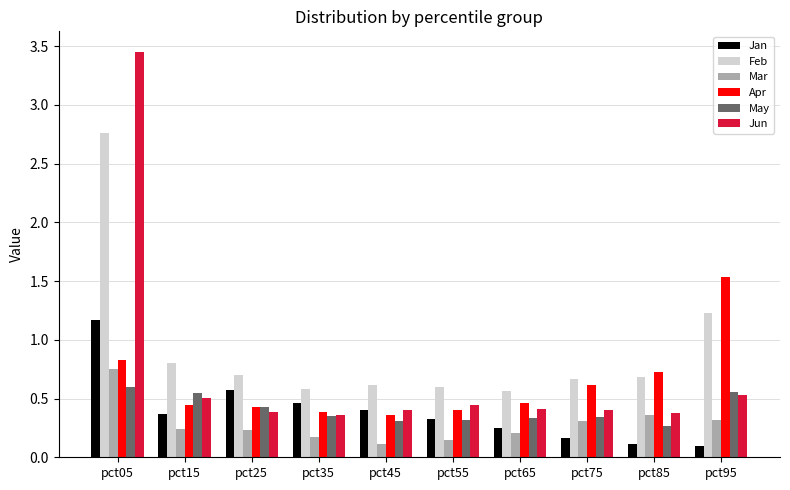

Is it true that Mar equals 0.7 at pct05?

True